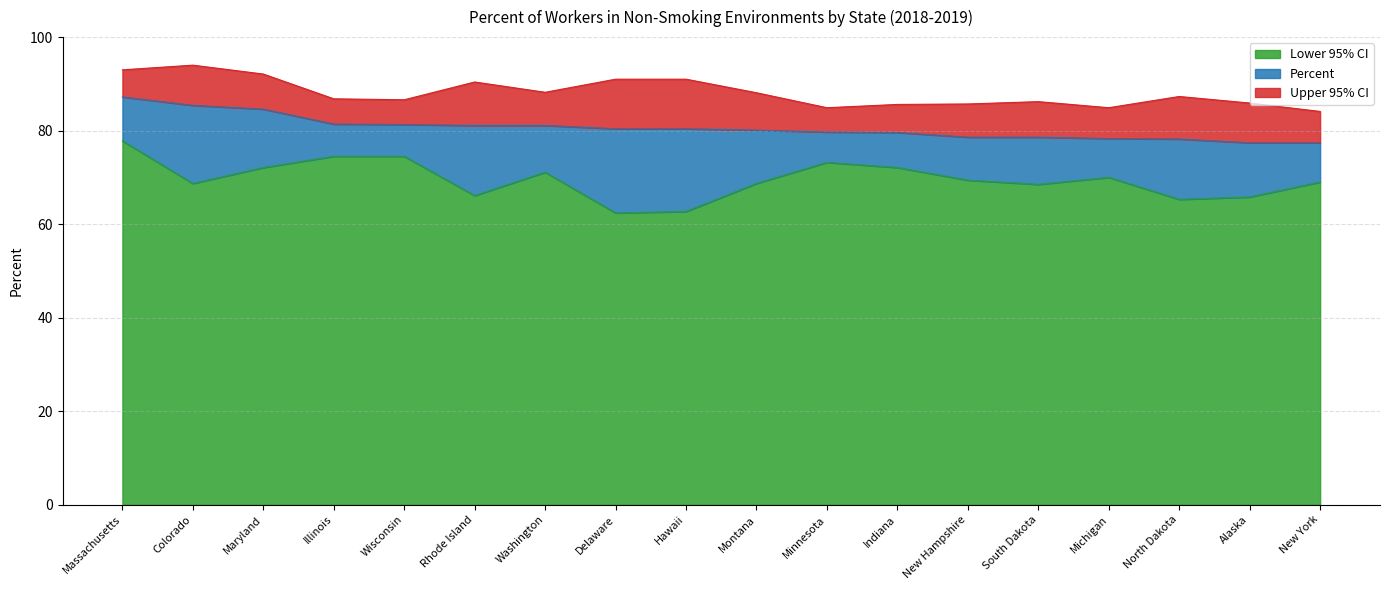

Reading right to left, extract all data points from this chart.

Percent: New York=77.4	Alaska=77.4	North Dakota=78.2	Michigan=78.3	South Dakota=78.6	New Hampshire=78.6	Indiana=79.6	Minnesota=79.7	Montana=80.1	Hawaii=80.4	Delaware=80.4	Washington=81.1	Rhode Island=81.1	Wisconsin=81.3	Illinois=81.4	Maryland=84.6	Colorado=85.4	Massachusetts=87.2
Lower 95% CI: New York=69.0	Alaska=65.8	North Dakota=65.3	Michigan=70.0	South Dakota=68.5	New Hampshire=69.4	Indiana=72.1	Minnesota=73.2	Montana=68.7	Hawaii=62.7	Delaware=62.4	Washington=71.1	Rhode Island=66.1	Wisconsin=74.5	Illinois=74.5	Maryland=72.1	Colorado=68.7	Massachusetts=77.8
Upper 95% CI: New York=84.1	Alaska=85.9	North Dakota=87.3	Michigan=84.9	South Dakota=86.2	New Hampshire=85.7	Indiana=85.6	Minnesota=84.9	Montana=88.1	Hawaii=91.0	Delaware=91.0	Washington=88.2	Rhode Island=90.4	Wisconsin=86.6	Illinois=86.8	Maryland=92.1	Colorado=94.0	Massachusetts=93.0